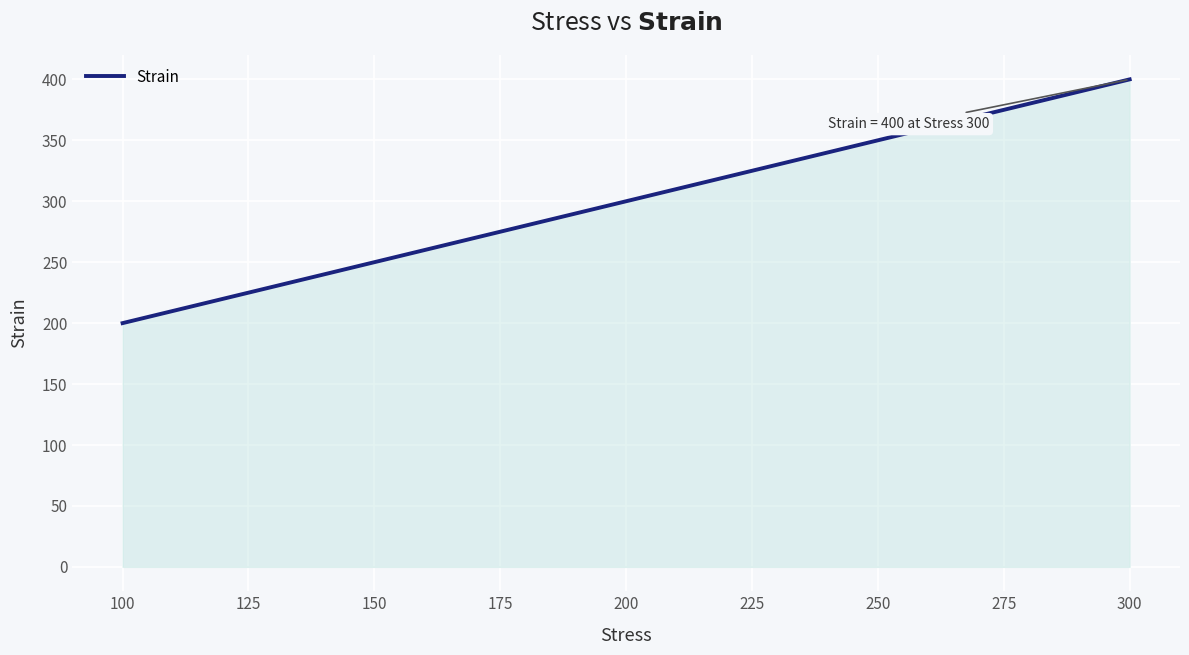

Between 100 and 150, which is larger?

150